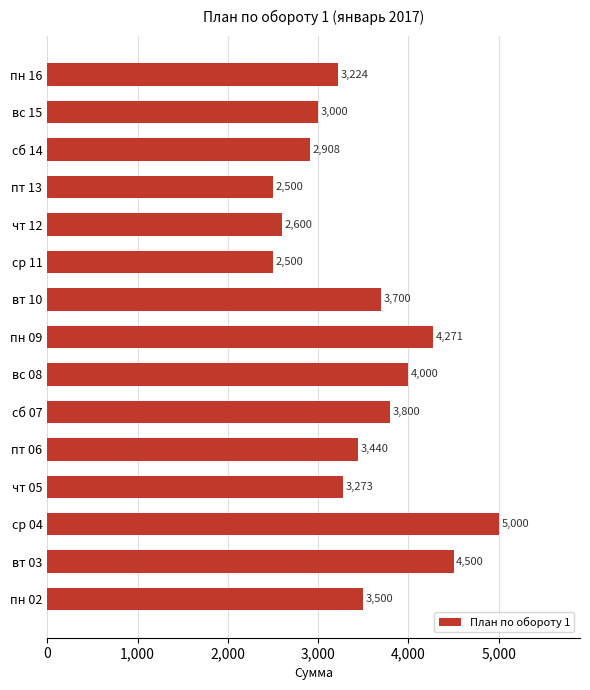

What is the difference between the maximum and minimum values?

2500.0